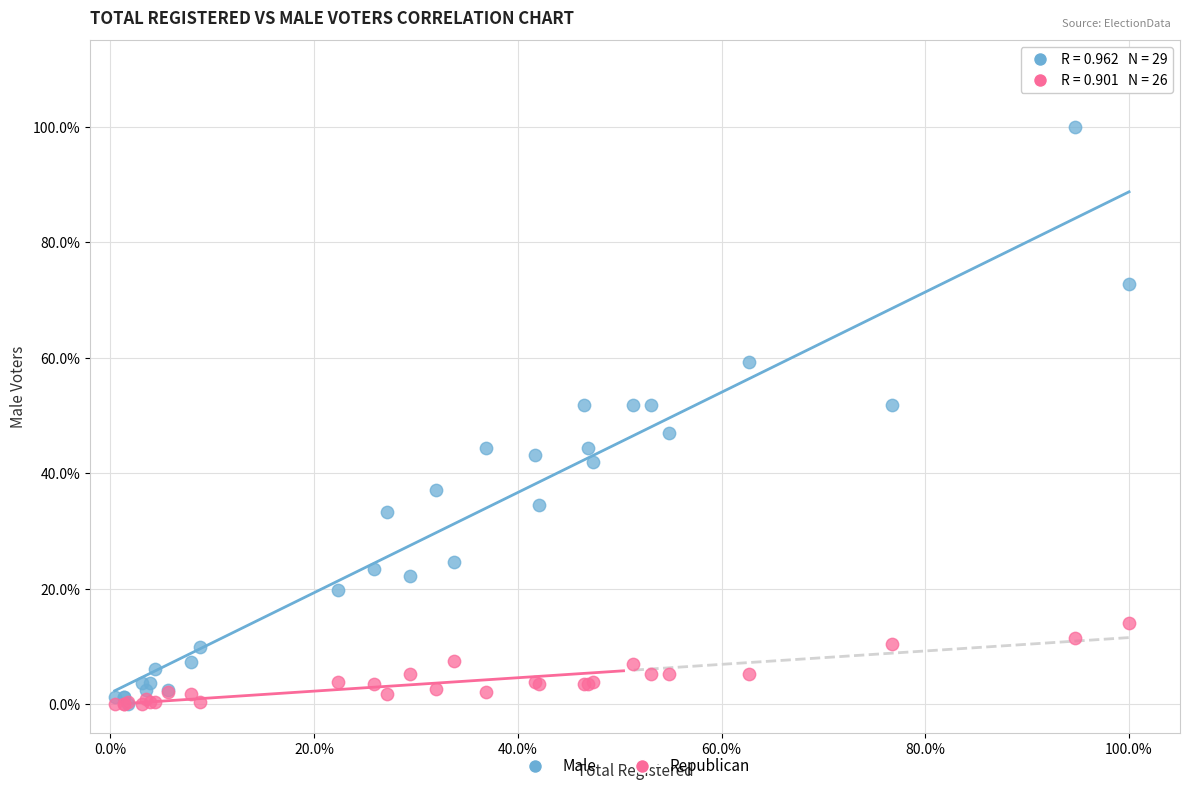

Which series contains the highest Y value?

Male